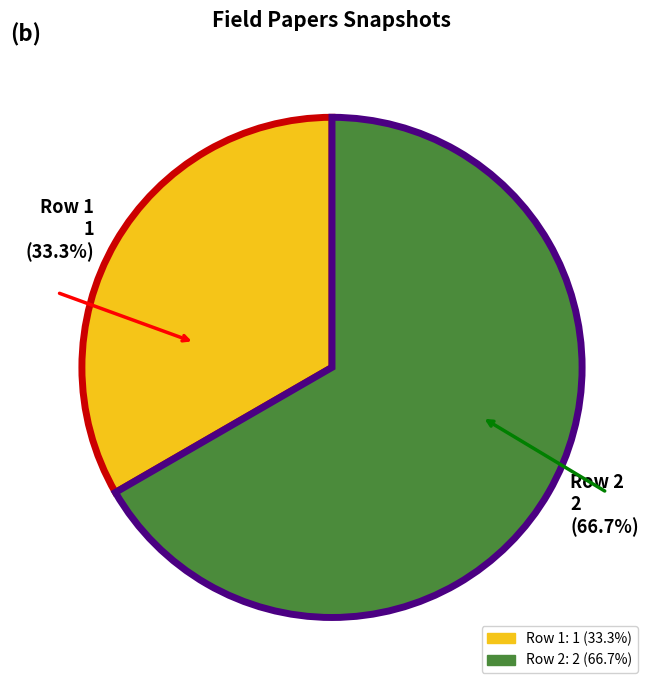

What percentage is NOT represented by Row 2?

33.3%